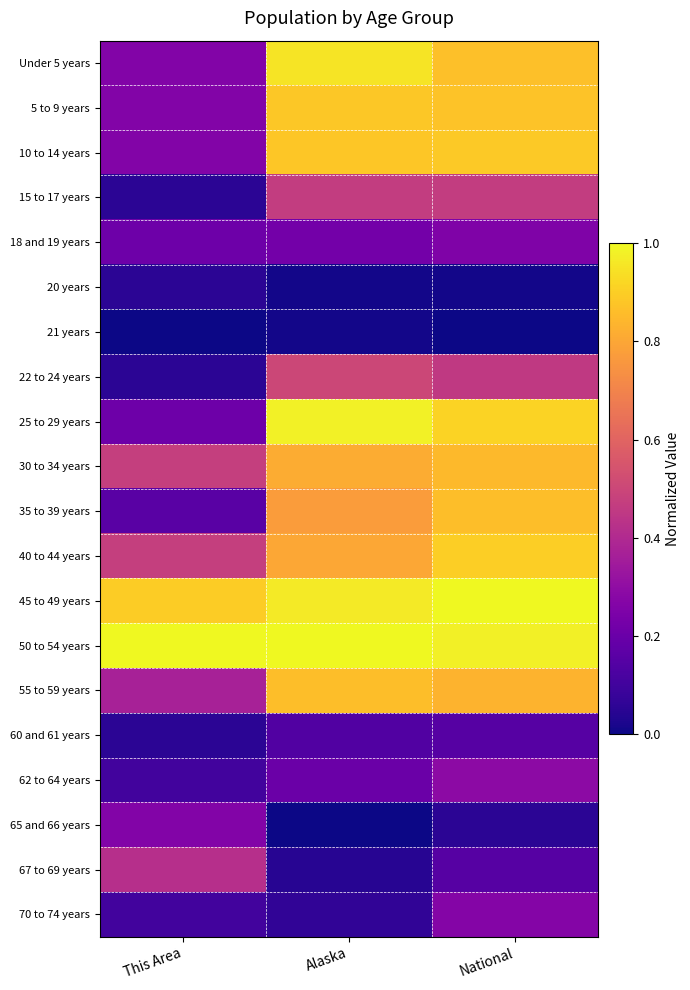

Reading left to right, transcribe all the data shown in this chart.

Under 5 years: This Area=0.3	Alaska=1.0	National=0.9
5 to 9 years: This Area=0.3	Alaska=0.9	National=0.9
10 to 14 years: This Area=0.3	Alaska=0.9	National=0.9
15 to 17 years: This Area=0.1	Alaska=0.5	National=0.5
18 and 19 years: This Area=0.2	Alaska=0.2	National=0.3
20 years: This Area=0.1	Alaska=0.0	National=0.0
21 years: This Area=0.0	Alaska=0.0	National=0.0
22 to 24 years: This Area=0.1	Alaska=0.5	National=0.5
25 to 29 years: This Area=0.2	Alaska=1.0	National=0.9
30 to 34 years: This Area=0.5	Alaska=0.8	National=0.9
35 to 39 years: This Area=0.2	Alaska=0.8	National=0.9
40 to 44 years: This Area=0.5	Alaska=0.8	National=0.9
45 to 49 years: This Area=0.9	Alaska=1.0	National=1.0
50 to 54 years: This Area=1.0	Alaska=1.0	National=1.0
55 to 59 years: This Area=0.4	Alaska=0.9	National=0.8
60 and 61 years: This Area=0.1	Alaska=0.1	National=0.2
62 to 64 years: This Area=0.1	Alaska=0.2	National=0.3
65 and 66 years: This Area=0.3	Alaska=0.0	National=0.1
67 to 69 years: This Area=0.4	Alaska=0.0	National=0.2
70 to 74 years: This Area=0.1	Alaska=0.1	National=0.3